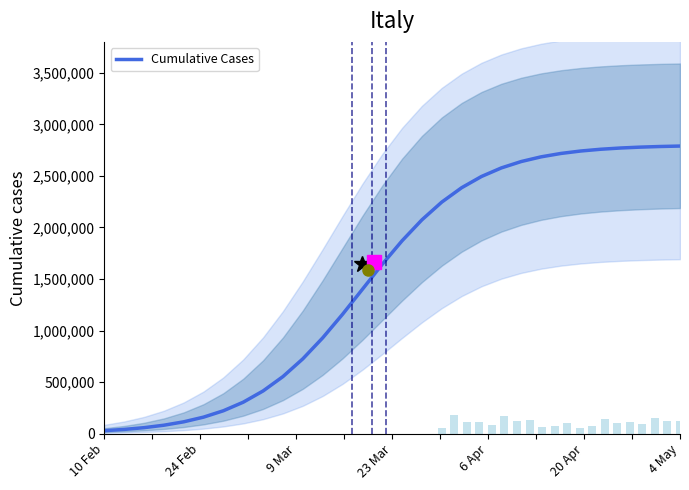

Count the number of categories in the chart.

30